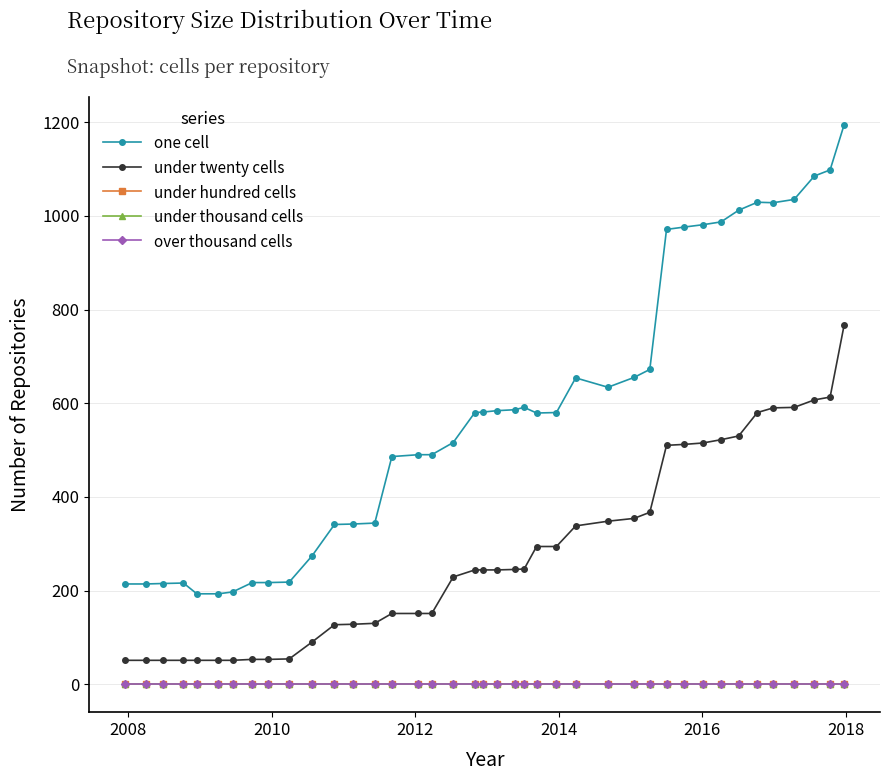

Does the chart have visible grid lines?

Yes